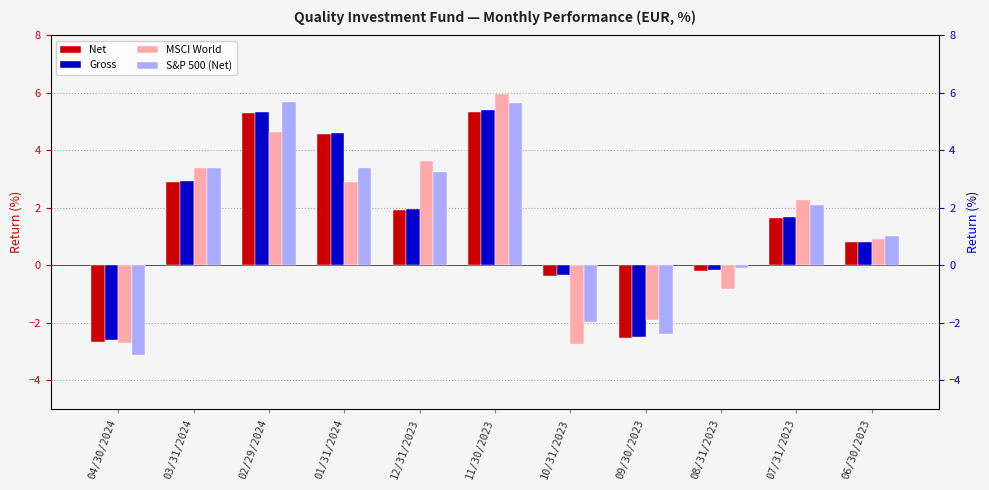

How many bars are there in total?

44